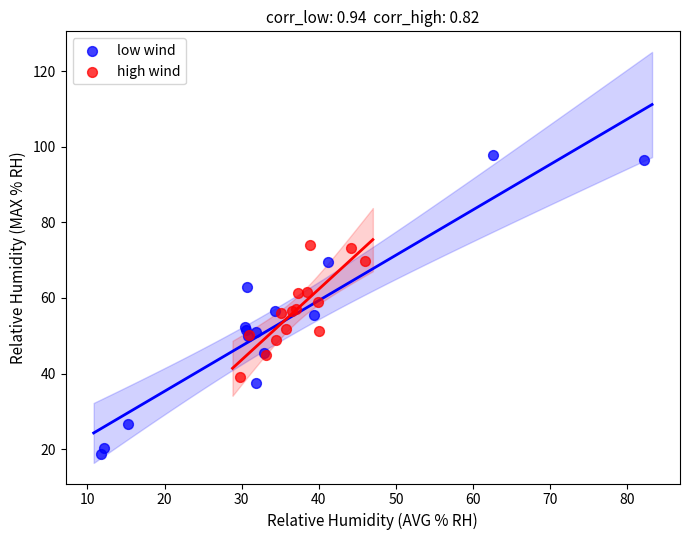

Which series has the largest Y range (max minus min)?

low wind